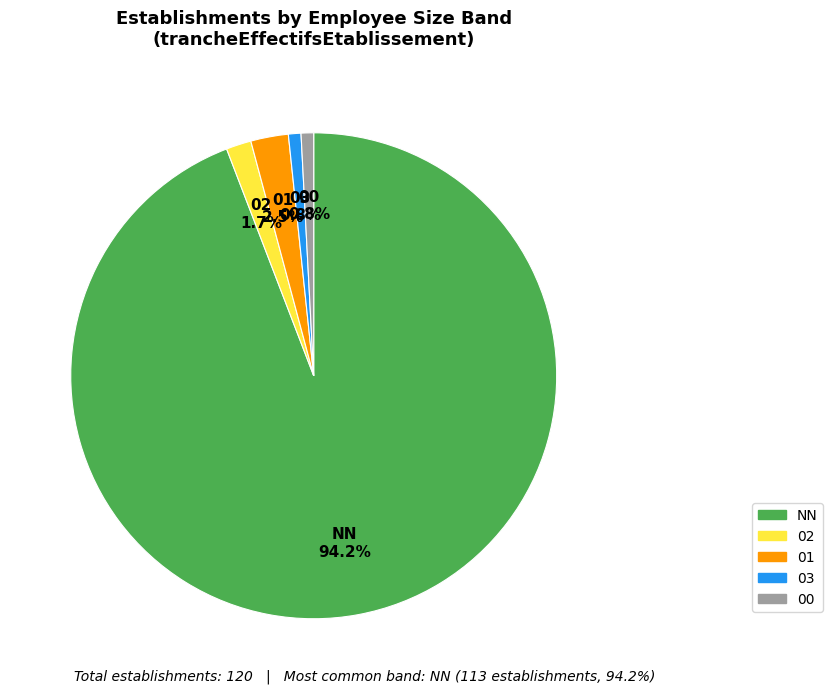

Does any single category account for the majority?

Yes